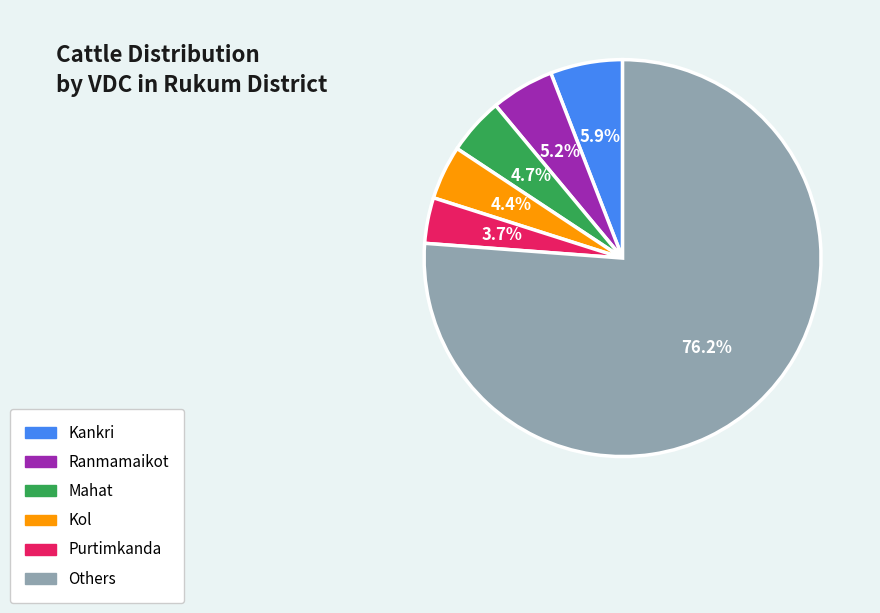

Does any single category account for the majority?

Yes